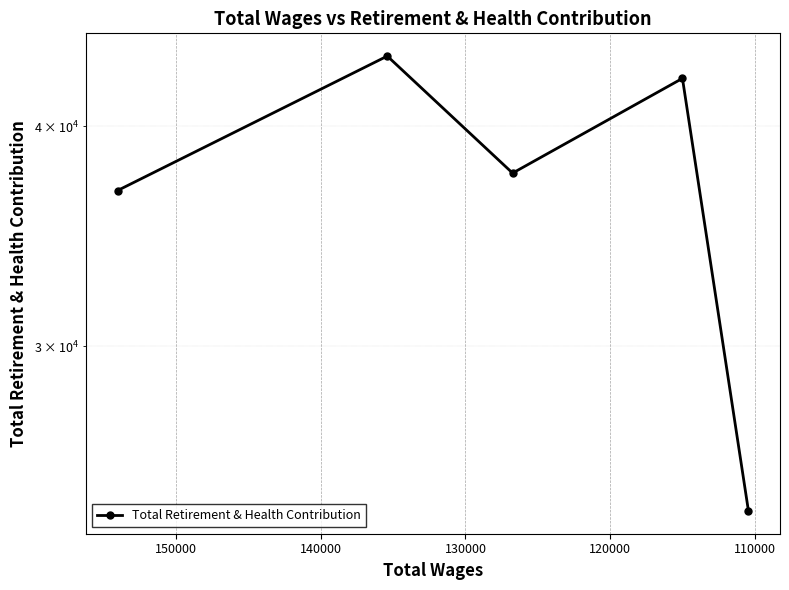

How many lines are shown in the chart?

1